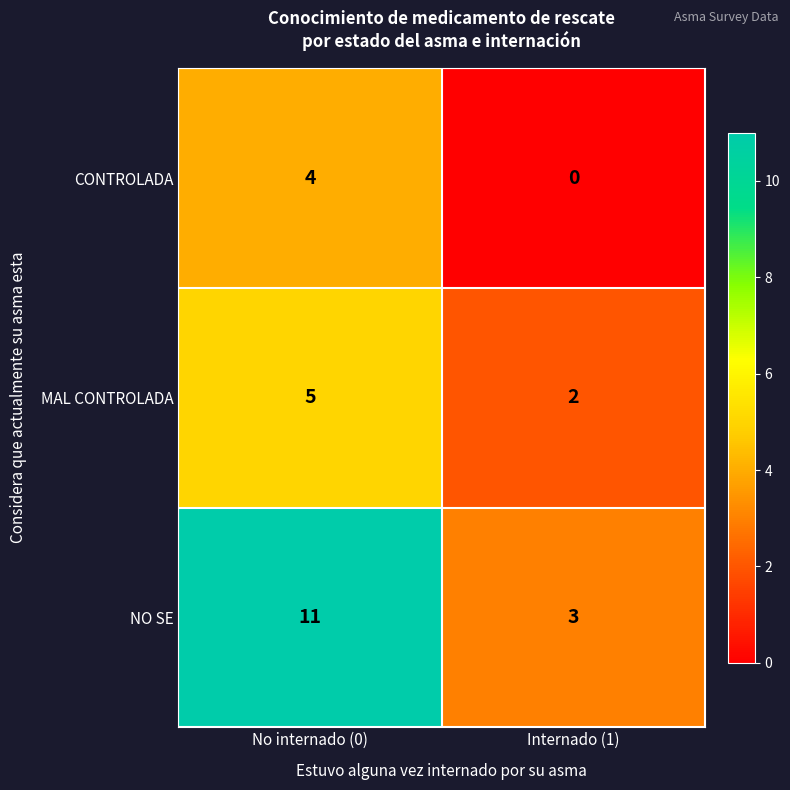

Count the number of categories in the chart.

2